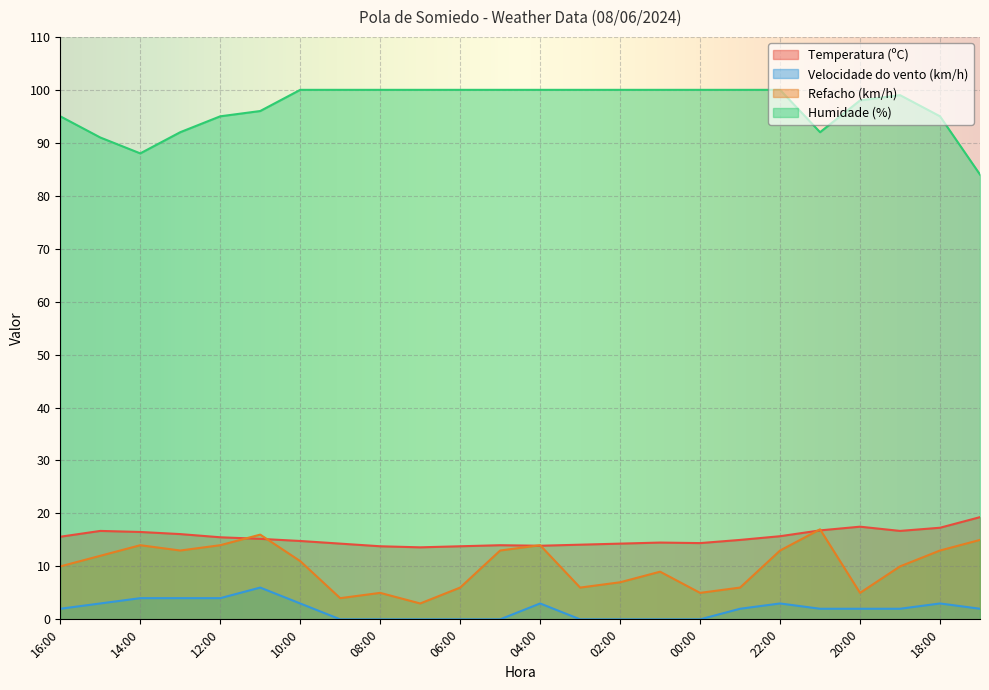

Is the value of Velocidade do vento (km/h) at 08:00 greater than the value of Humidade (%) at 12:00?

No